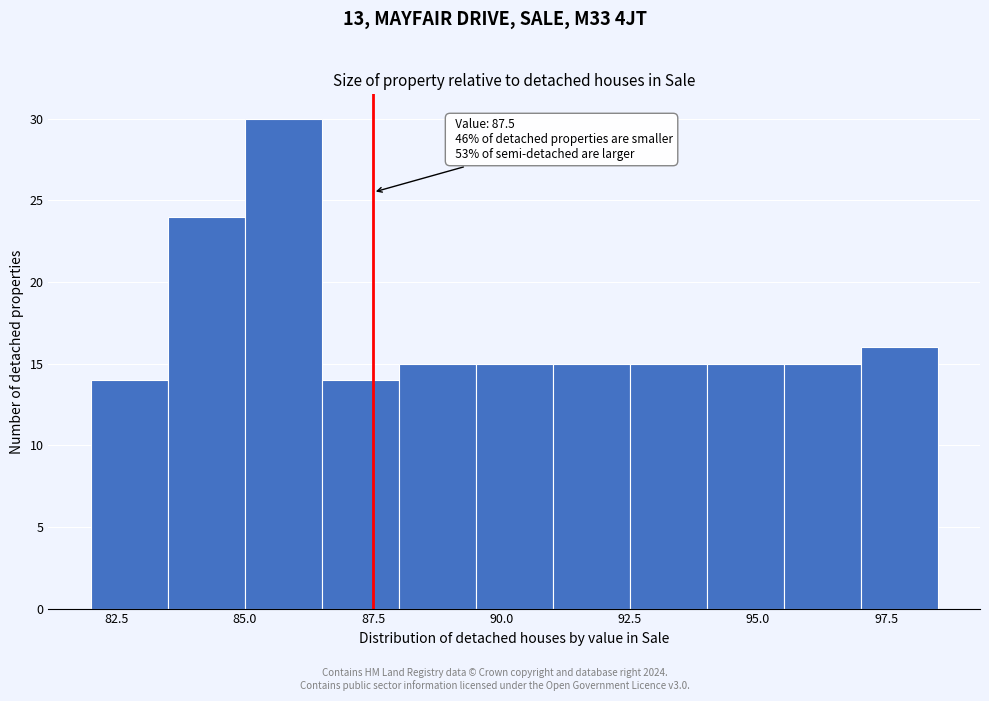

Read against the x-axis, roughly where is the centre of the tallest bar?

86.0